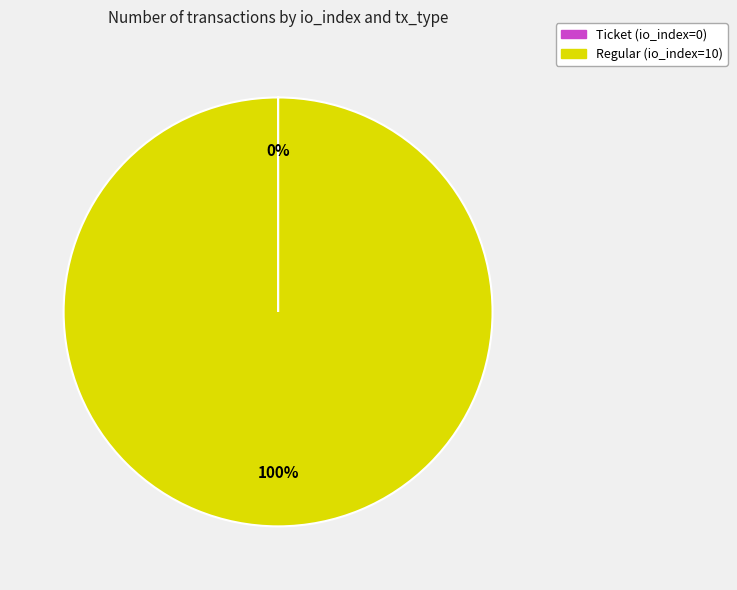

To the nearest percent, what is the average slice percentage?

50%